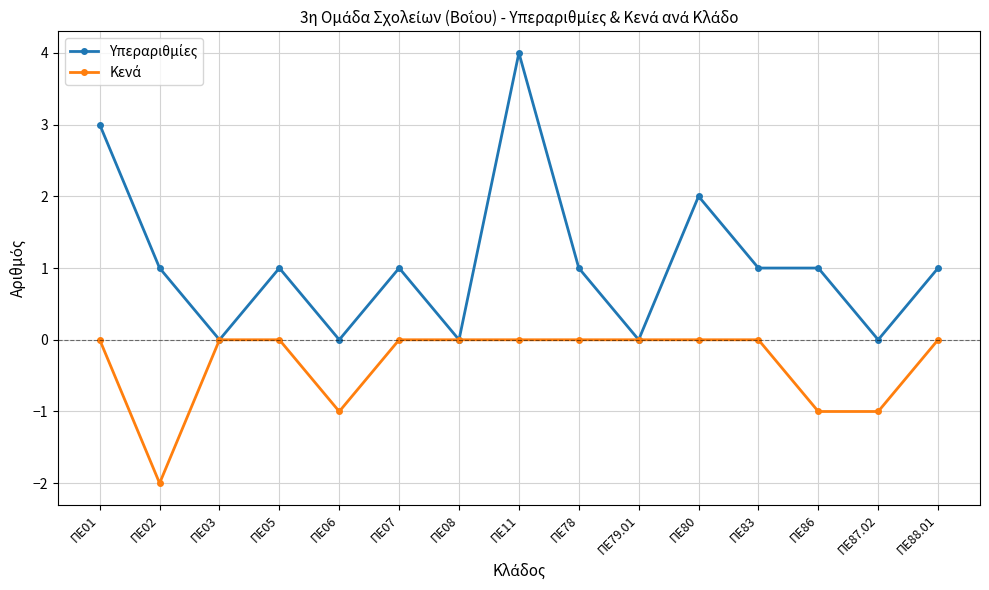

What is the label of the 7th point from the left?

ΠΕ08